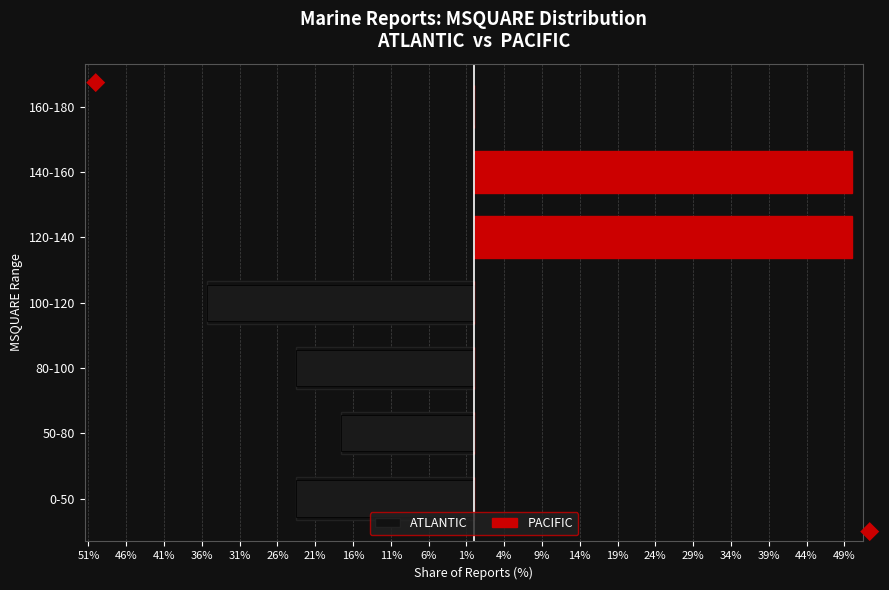

How many PACIFIC values are between 0 and 50?

7